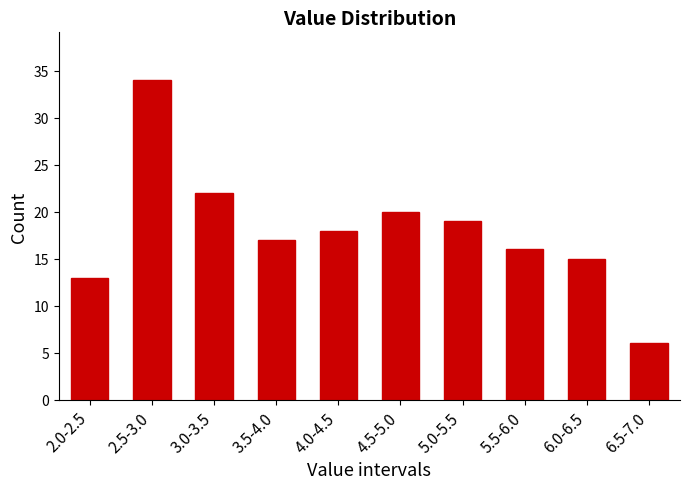

Reading right to left, transcribe all the data shown in this chart.

6	15	16	19	20	18	17	22	34	13